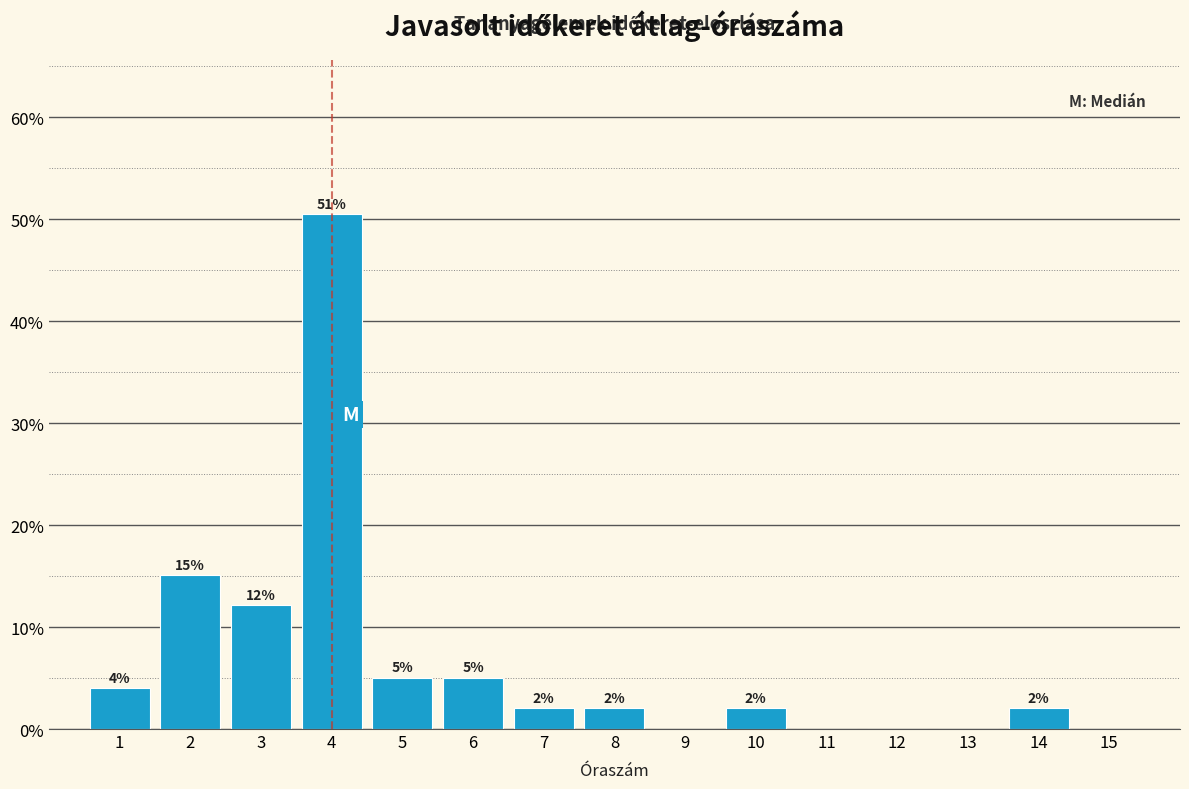

Over which range of the x-axis is the bar tallest?

3.5 to 4.5